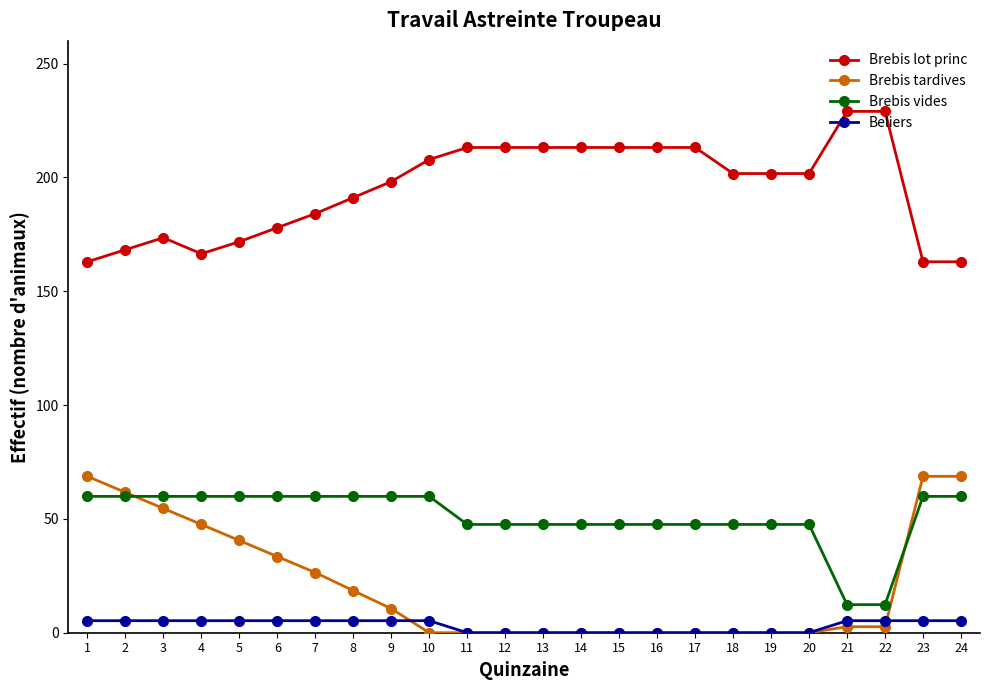

At which label is Brebis lot princ closest to 195?

9